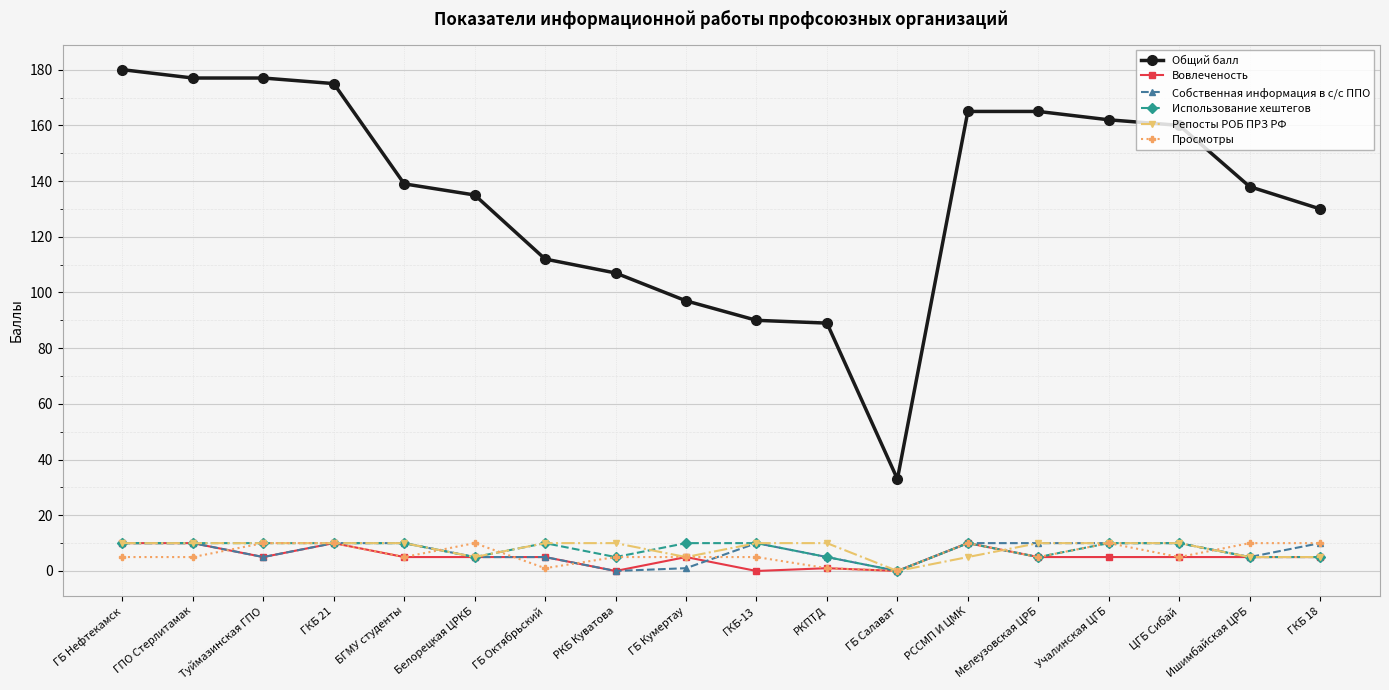

What is the label of the 12th point from the left?

ГБ Салават